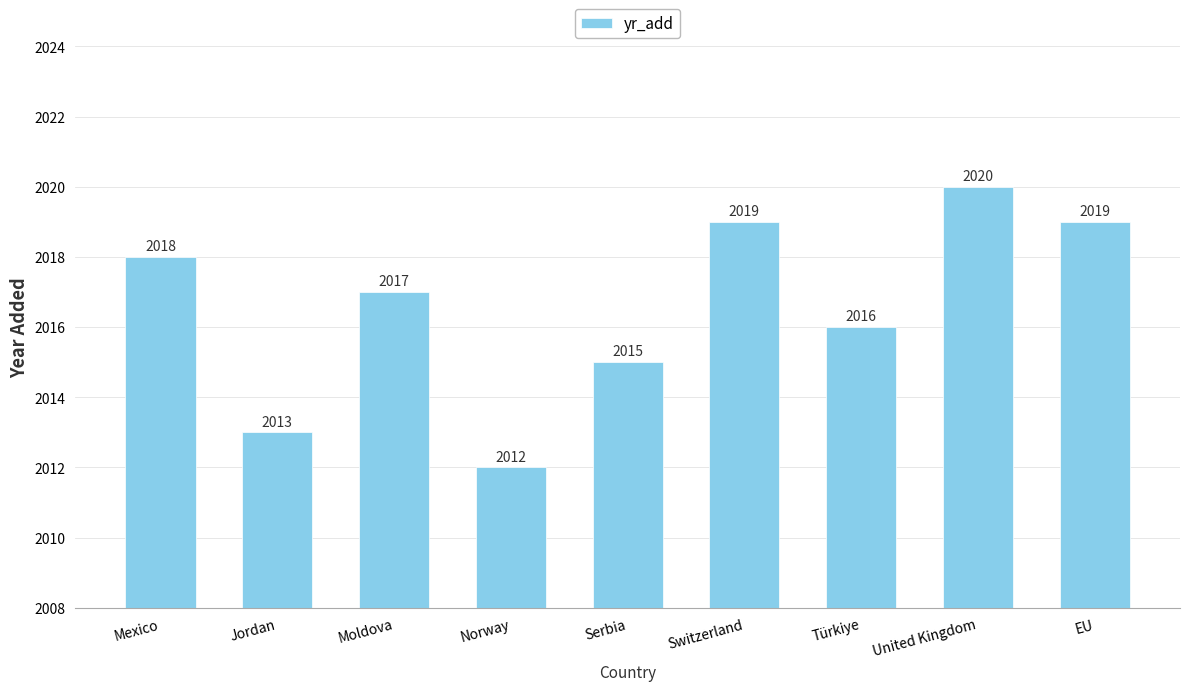

What is the greatest value displayed?

2020